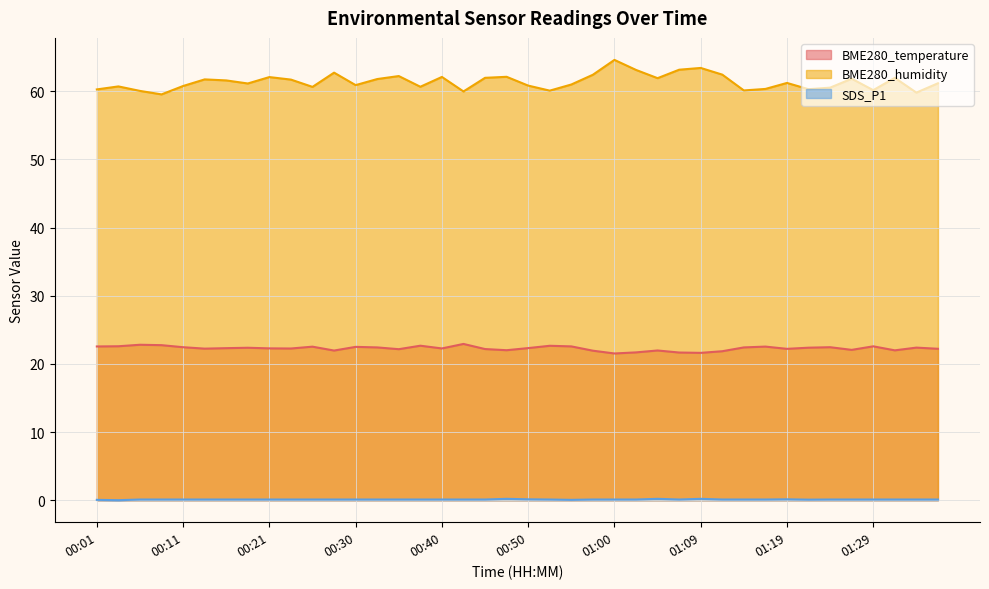

Is it true that BME280_humidity equals 95.5 at 00:57?

False